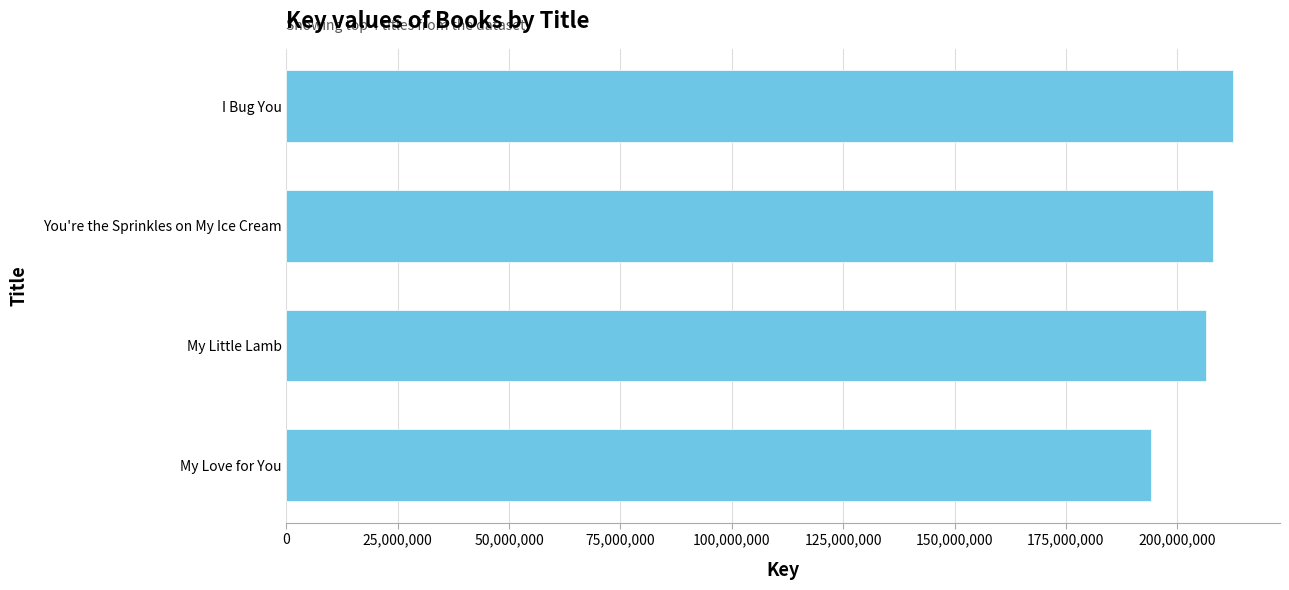

Approximately how many times larger is the value at You're the Sprinkles on My Ice Cream compared to My Little Lamb?

1.0